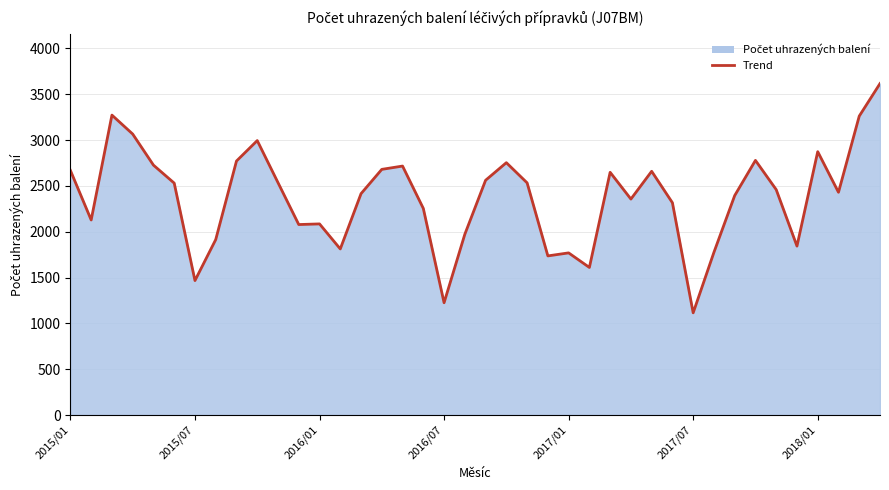

Does the chart have visible grid lines?

Yes